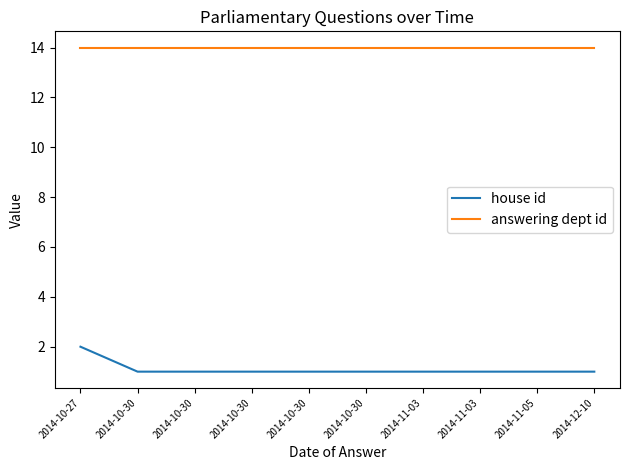

How many lines are shown in the chart?

2